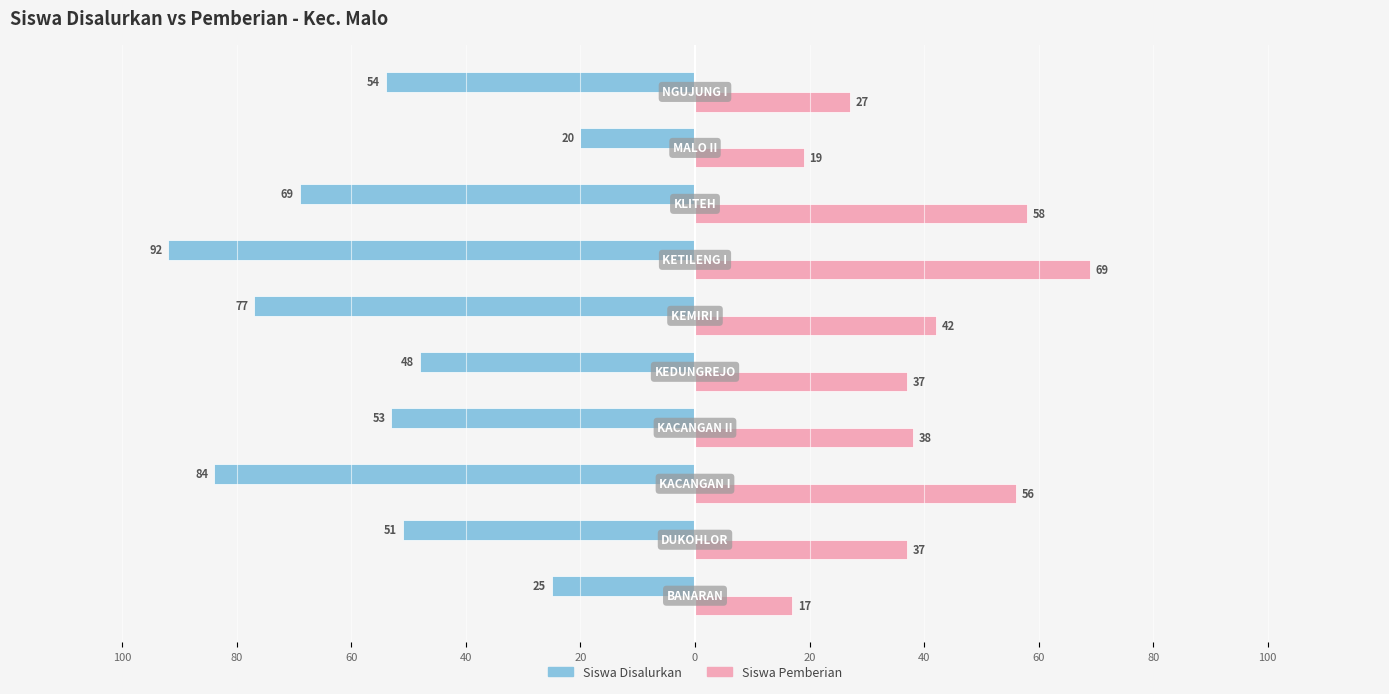

What are all the series names shown in the legend?

Siswa Disalurkan, Siswa Pemberian